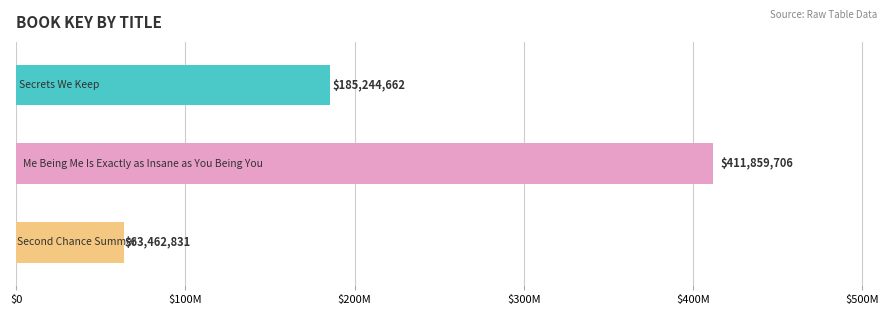

How many series are shown in this chart?

1